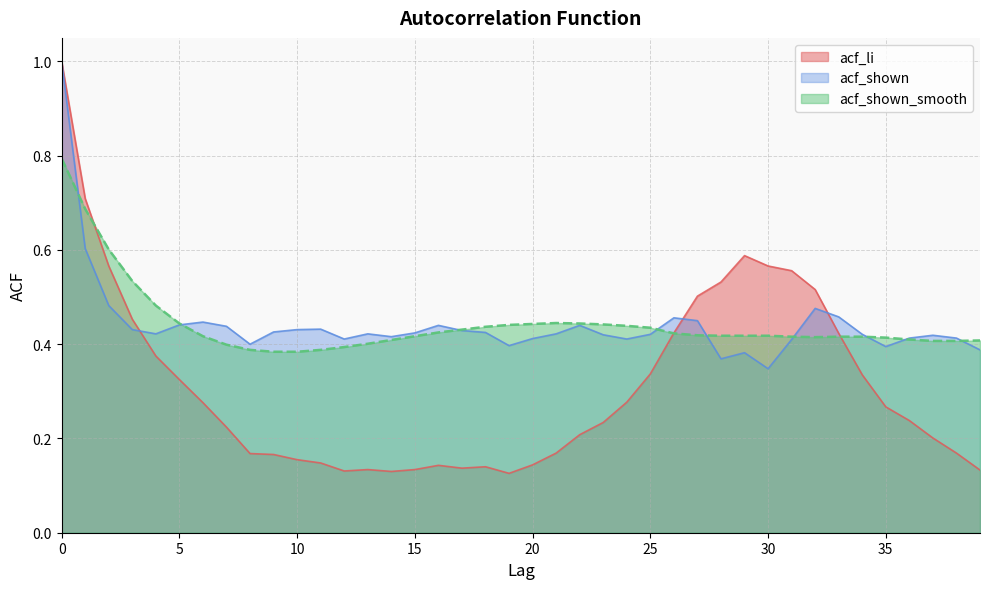

What is the total value across all series at 26?

1.3